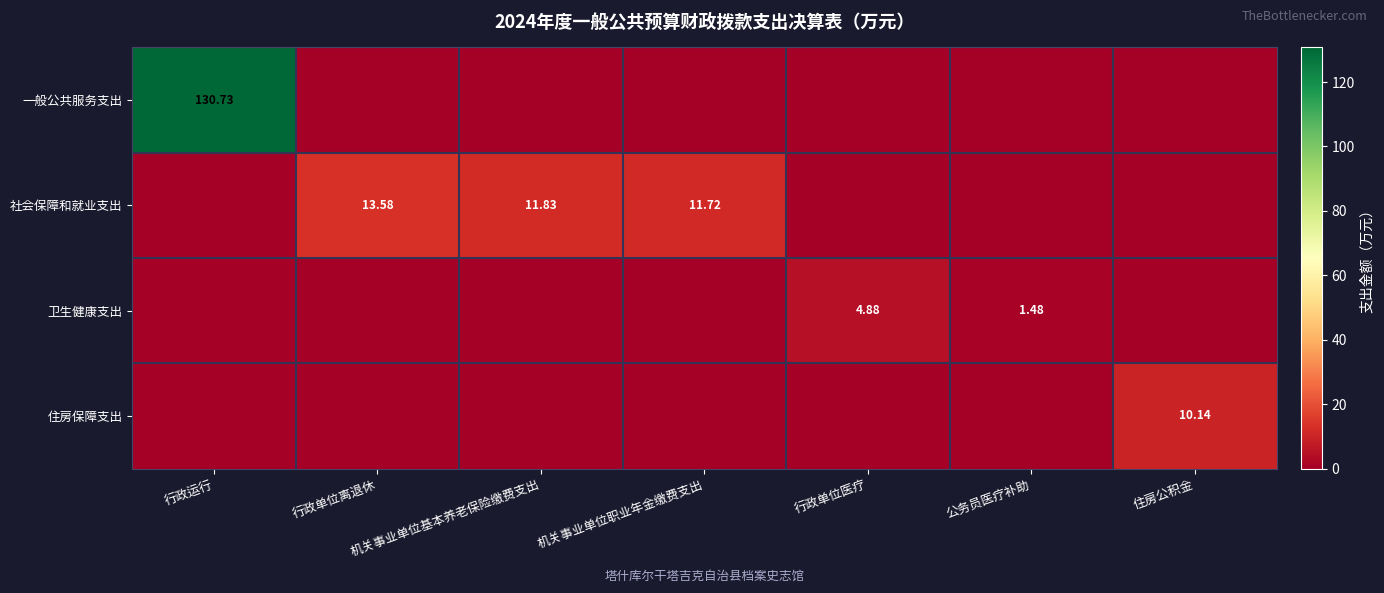

How many data points in 一般公共服务支出 are above 0?

1